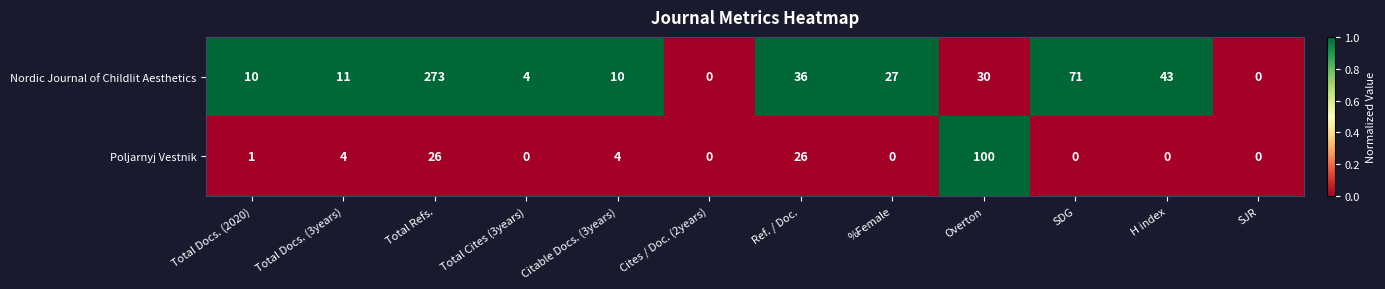

What is the total value across all series at SDG?

71